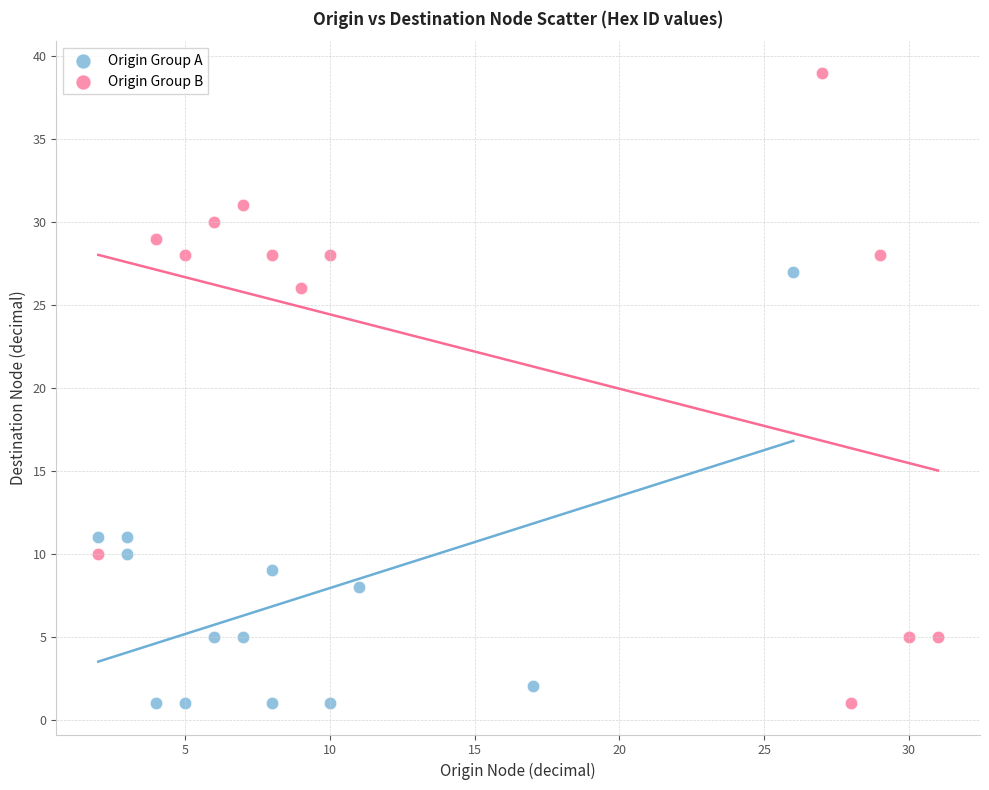

What are all the series names shown in the legend?

Origin Group A, Origin Group B